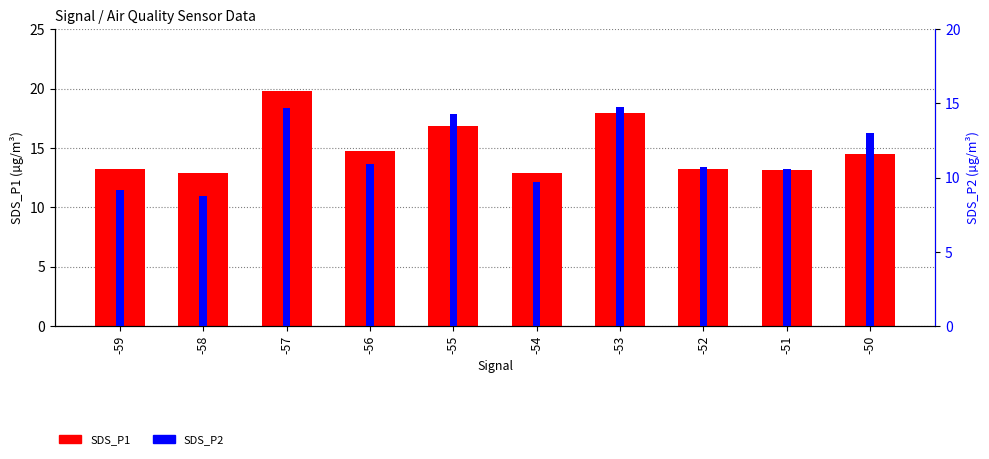

Which category has the highest value across all series?

-57